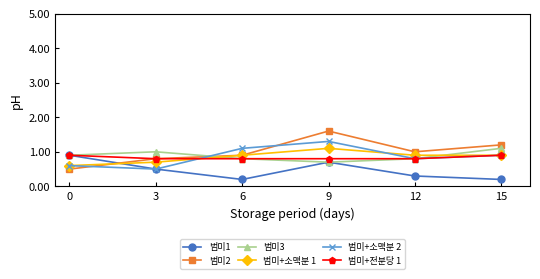

Which series has the largest total across all categories?

범미2